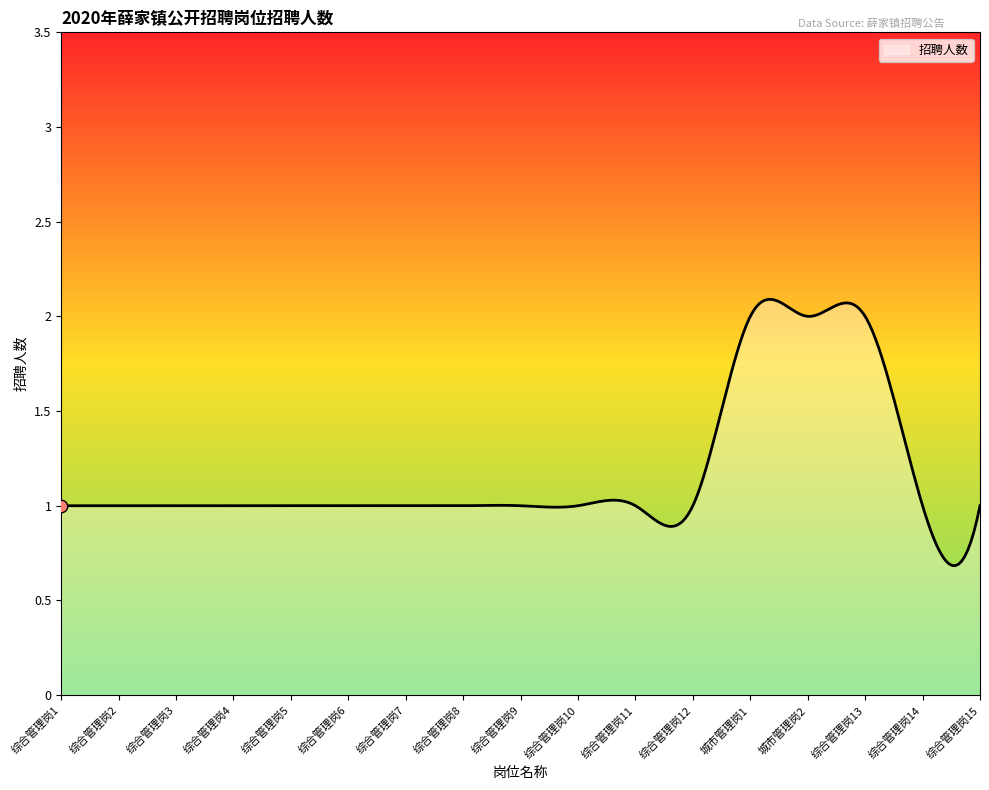

What is the smallest value displayed?

0.7